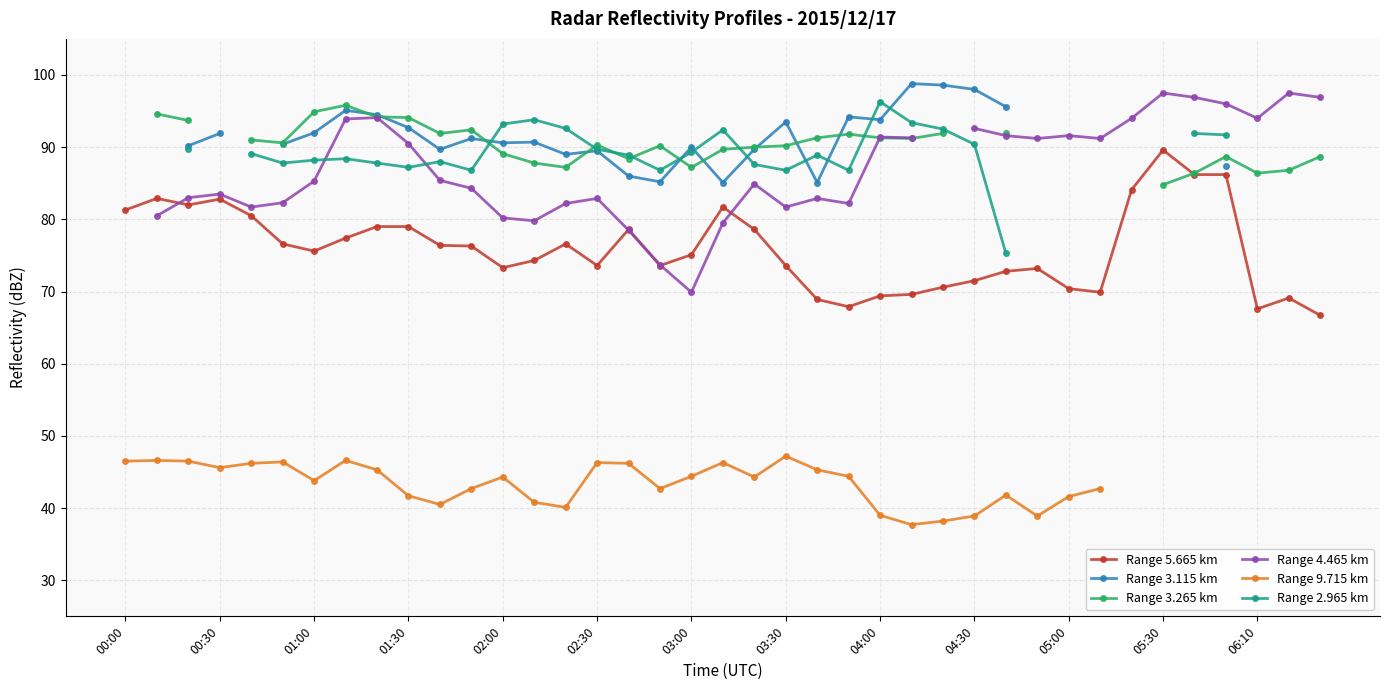

How many values in Range 9.715 km are above zero?

32